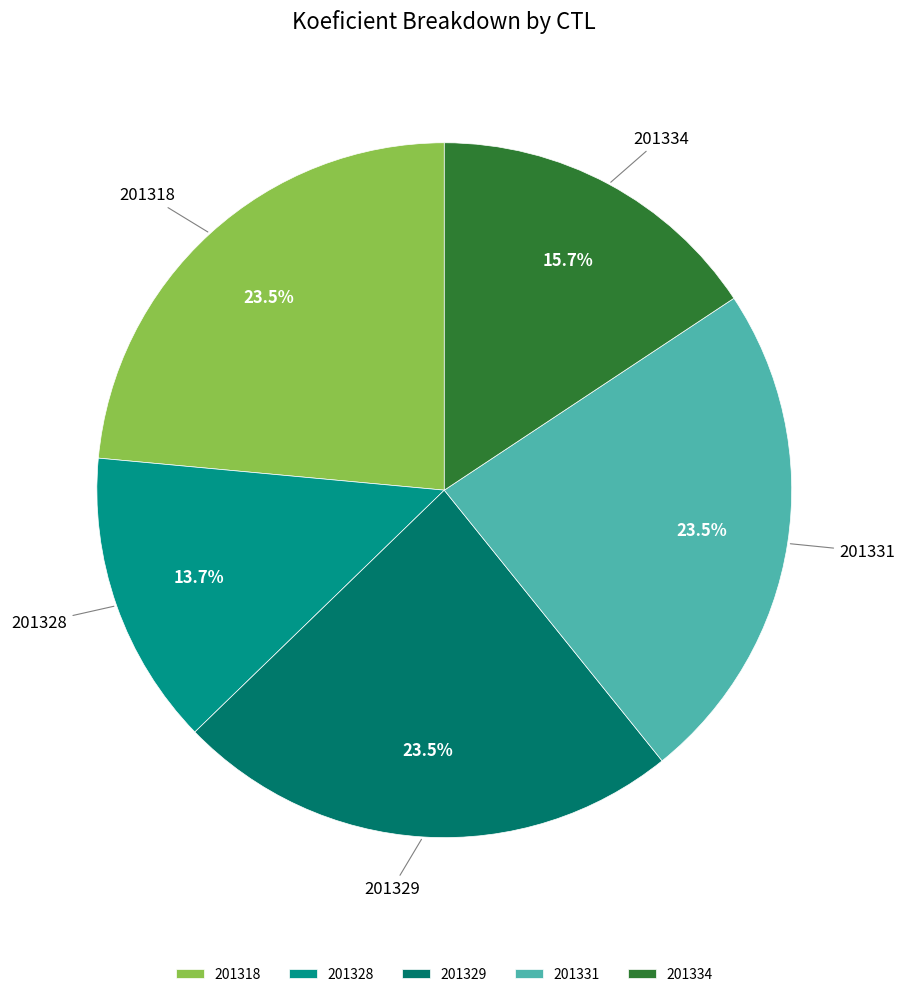

Which category has the smallest portion of the pie?

201328